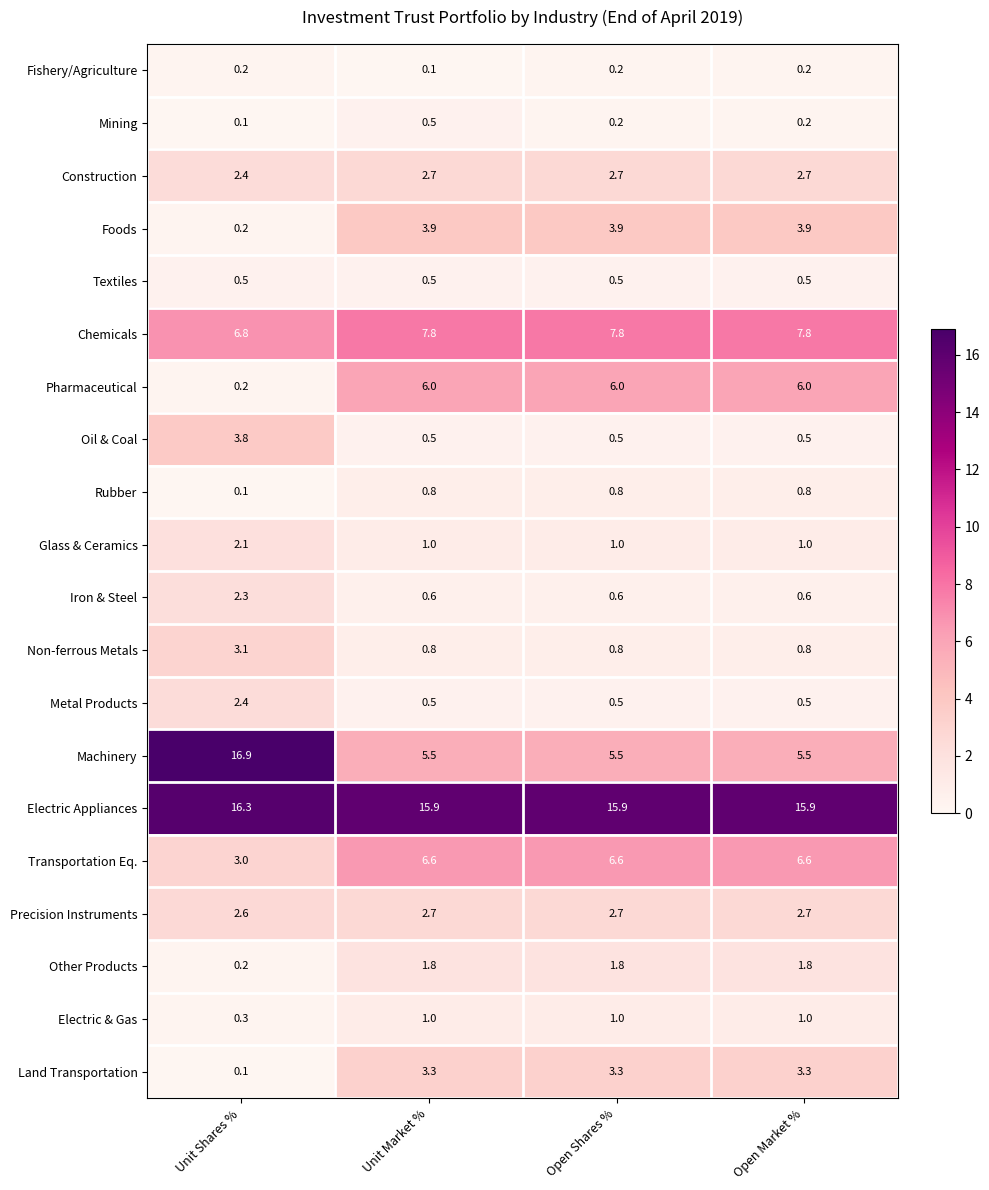

At how many categories does at least one series exceed 13?

4